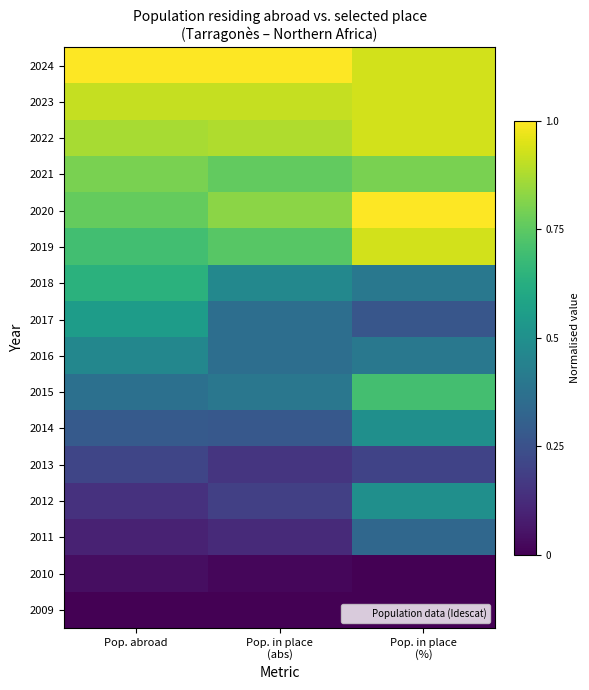

Rank the series at Pop. in place (%) from highest to lowest value.

2020, 2024, 2023, 2022, 2019, 2021, 2015, 2014, 2012, 2018, 2016, 2011, 2017, 2013, 2010, 2009